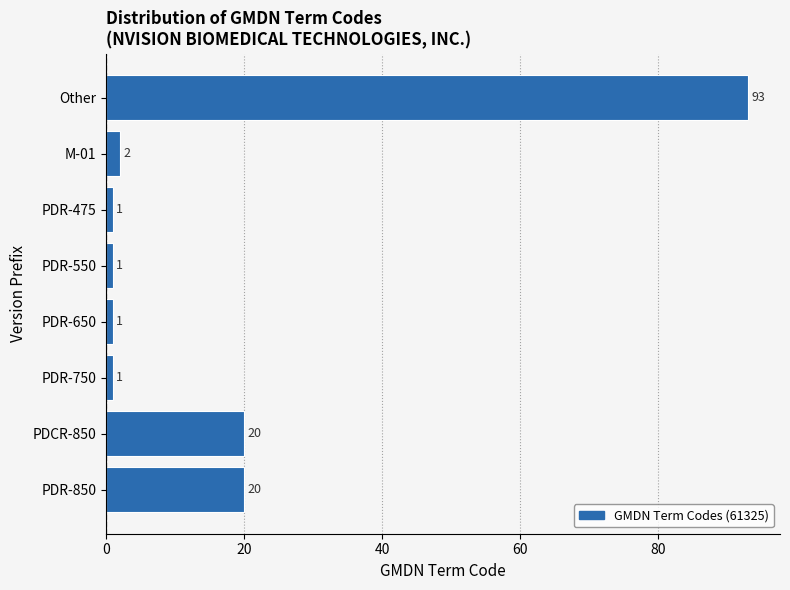

Reading bottom to top, transcribe all the data shown in this chart.

PDR-850=20	PDCR-850=20	PDR-750=1	PDR-650=1	PDR-550=1	PDR-475=1	M-01=2	Other=93